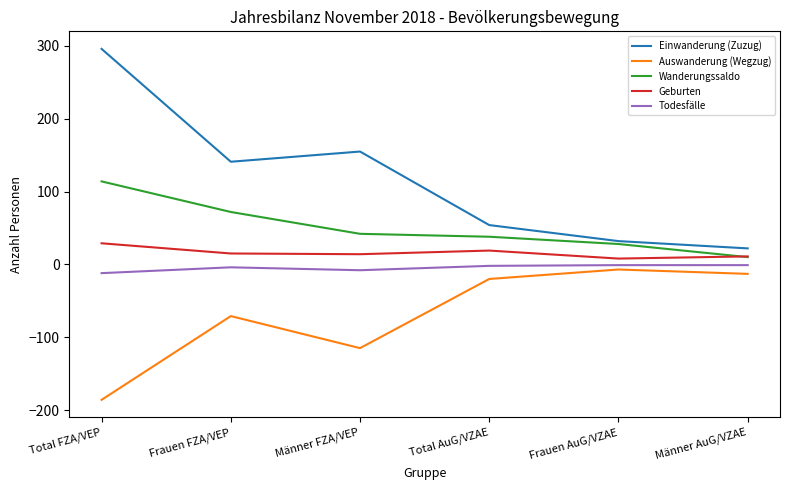

True or false: Einwanderung (Zuzug) and Auswanderung (Wegzug) cross at least once.

False